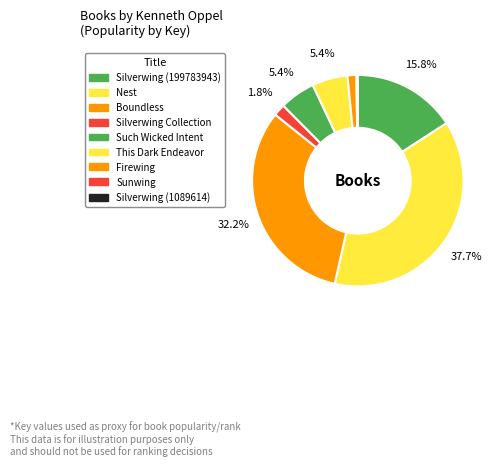

To the nearest percent, what is the combined percentage of Boundless and This Dark Endeavor?

38%